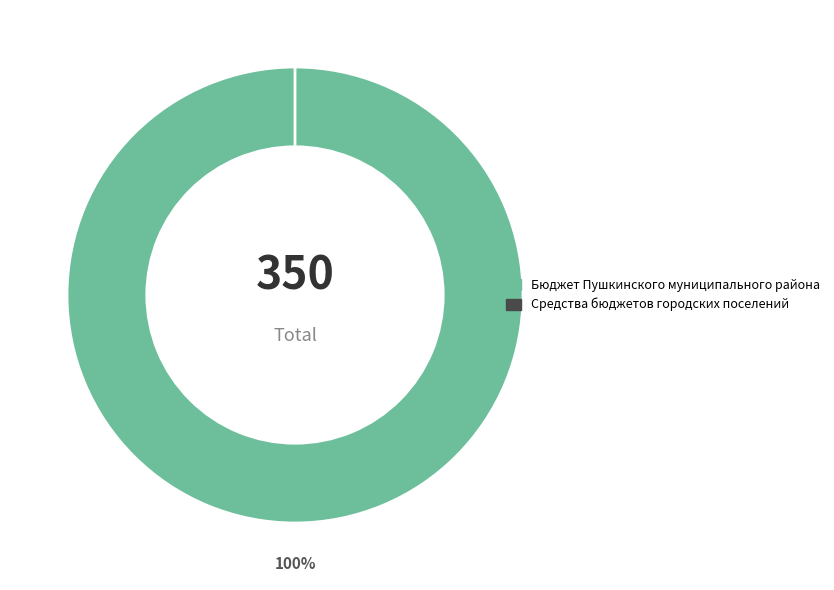

What is the smallest slice in the pie chart?

Средства бюджетов городских поселений